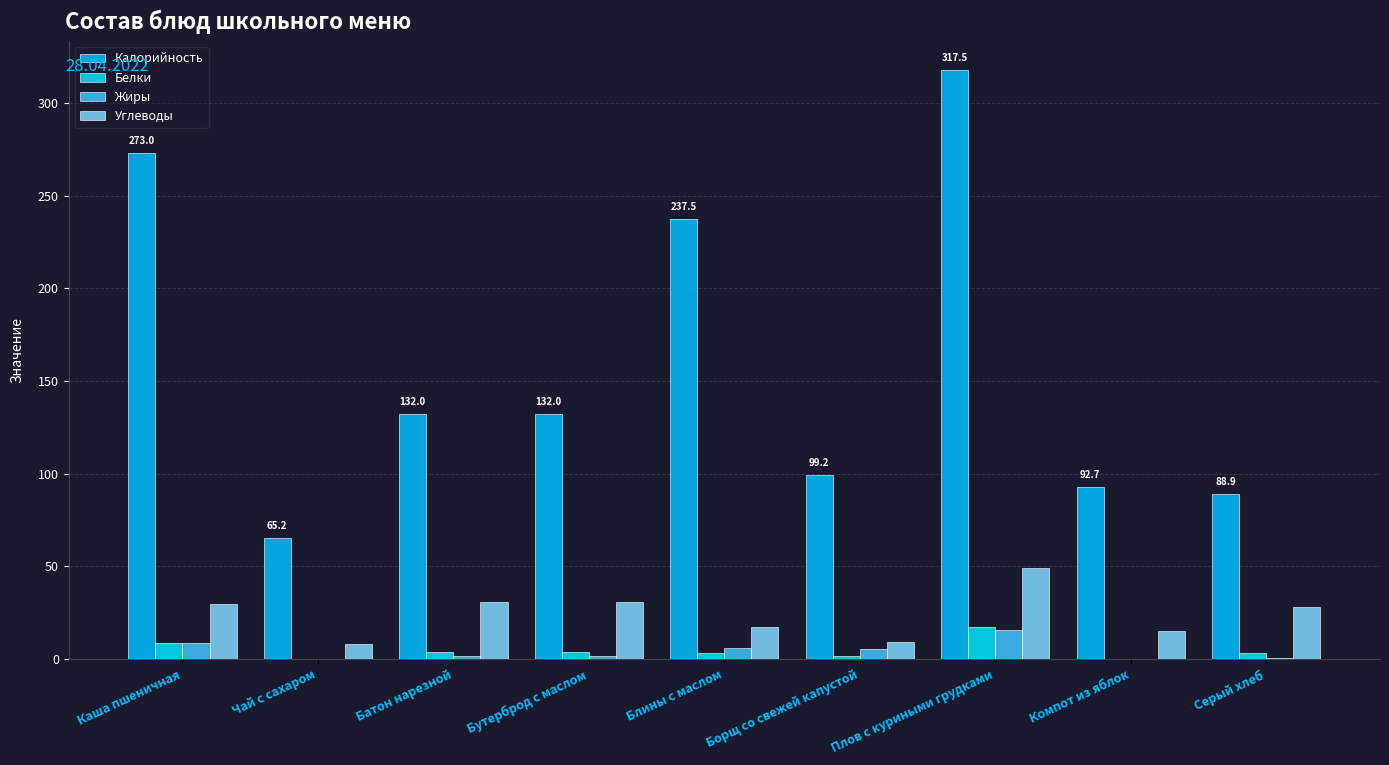

Count the number of data series in this chart.

4